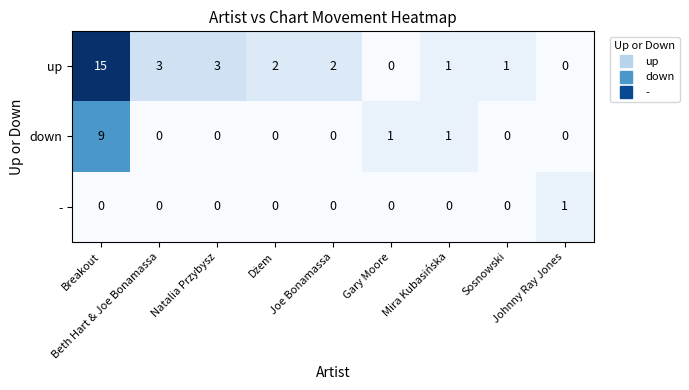

What is the difference between the maximum and minimum values in the up series?

15